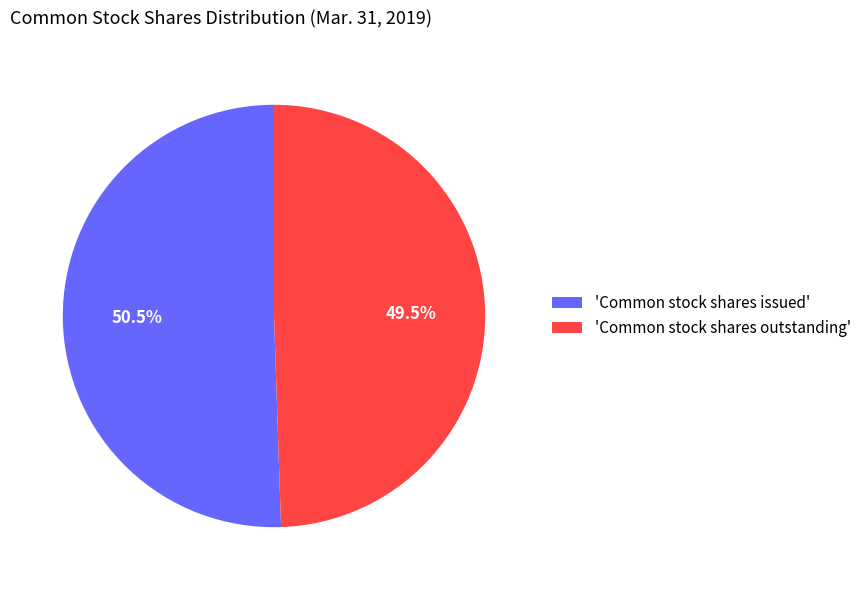

What is the smallest slice in the pie chart?

'Common stock shares outstanding'